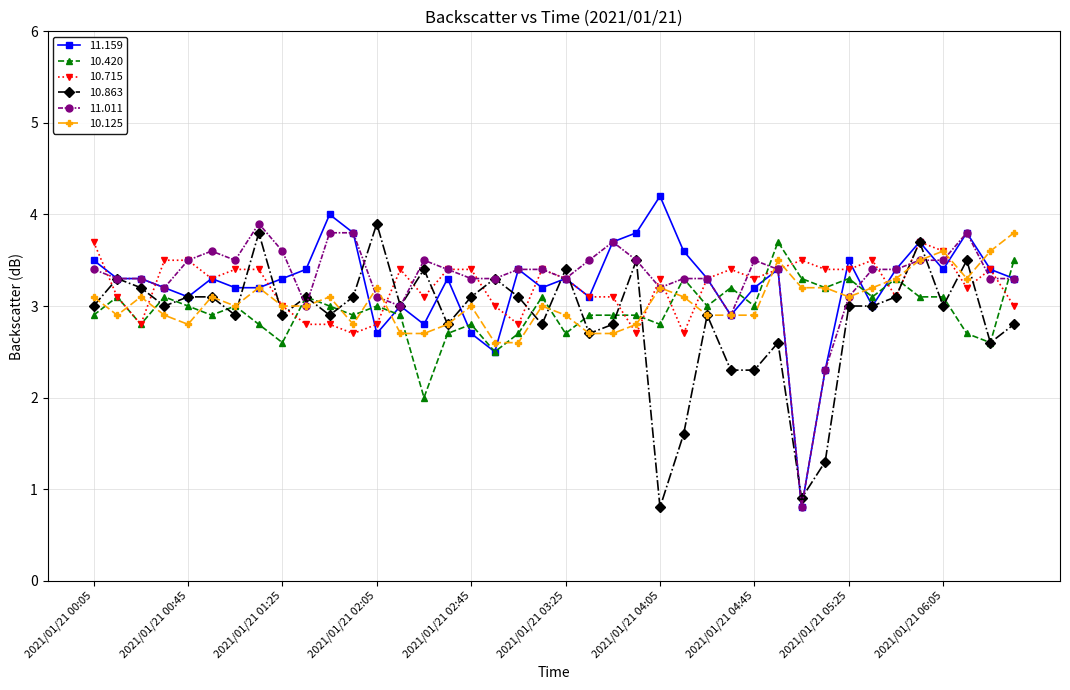

Does the chart display data point markers on the line(s)?

Yes